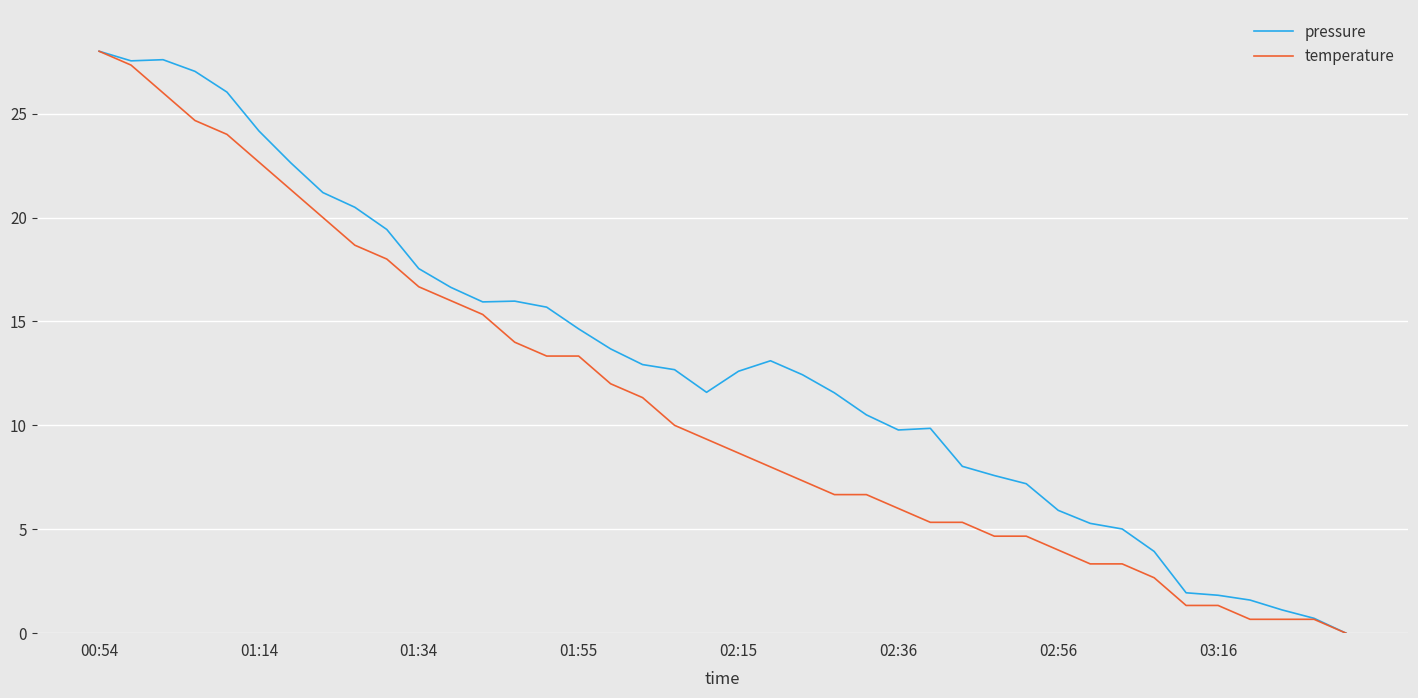

List the series in order of their overall mean, lowest first.

temperature, pressure